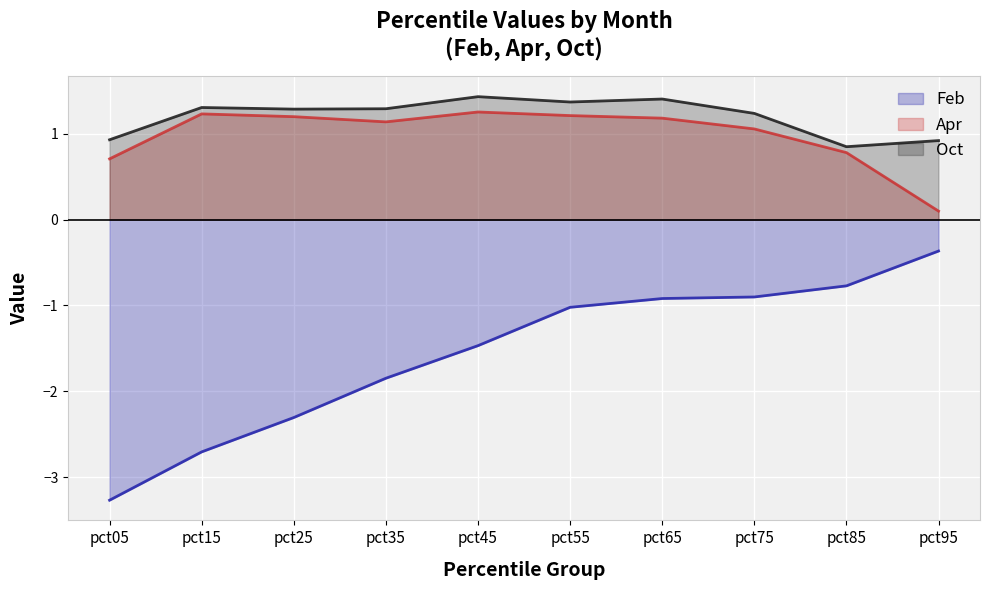

In Oct, how many points are higher than both neighbors (excluding endpoints)?

3